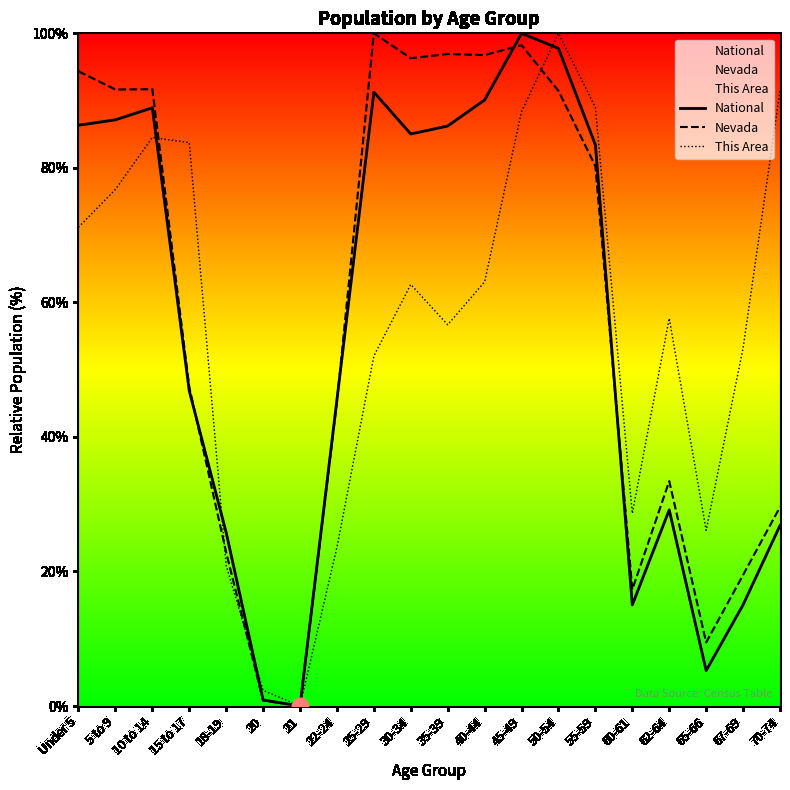

How many interior local valleys does the National series have?

4